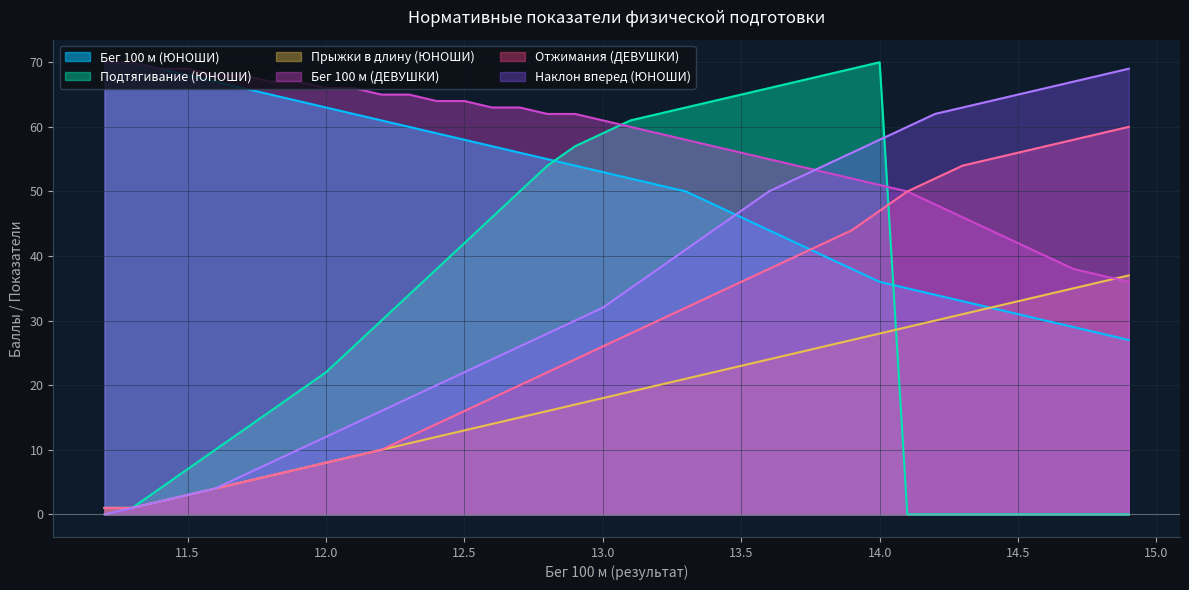

What is the minimum value for Бег 100 м (ДЕВУШКИ)?

36